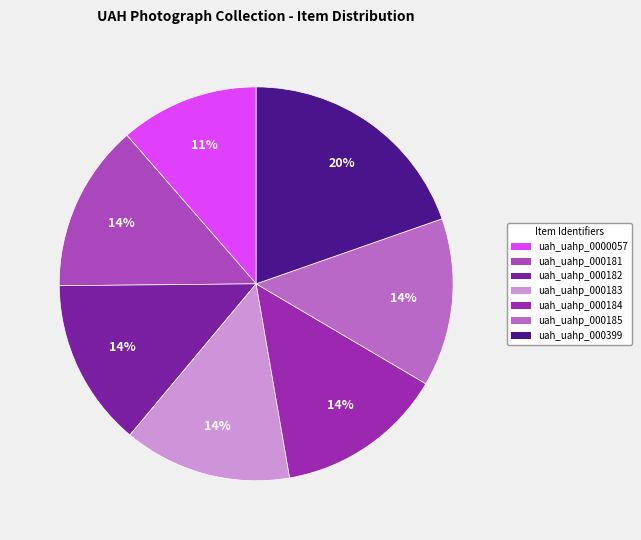

What is the smallest slice in the pie chart?

uah_uahp_0000057